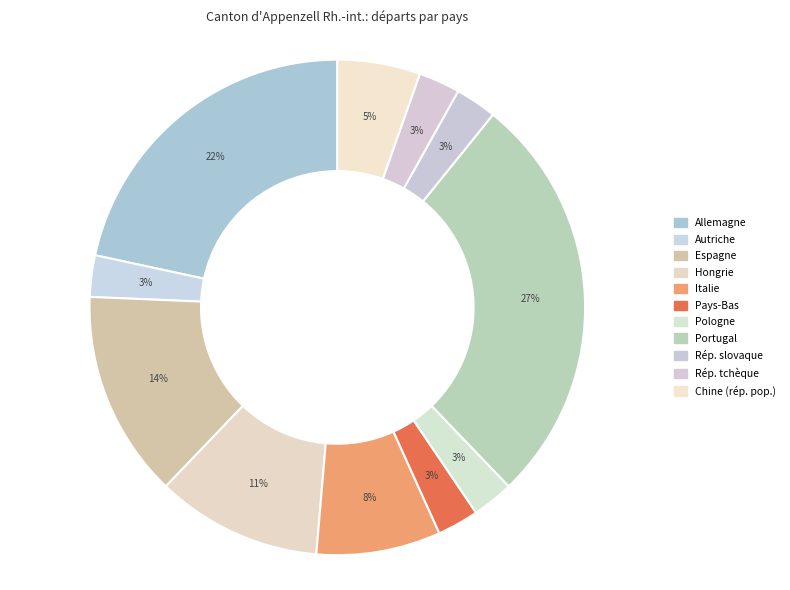

Does any single category account for the majority?

No